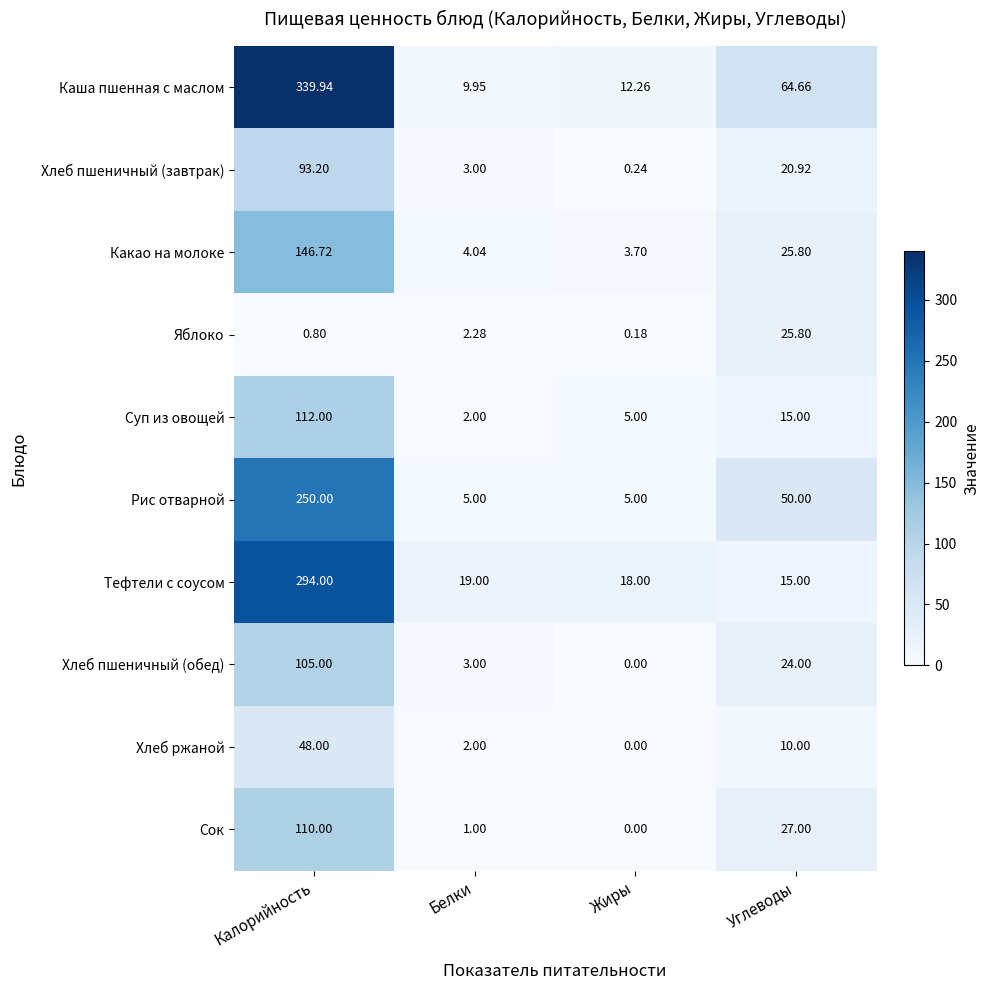

At which category is the sum across all series the highest?

Калорийность